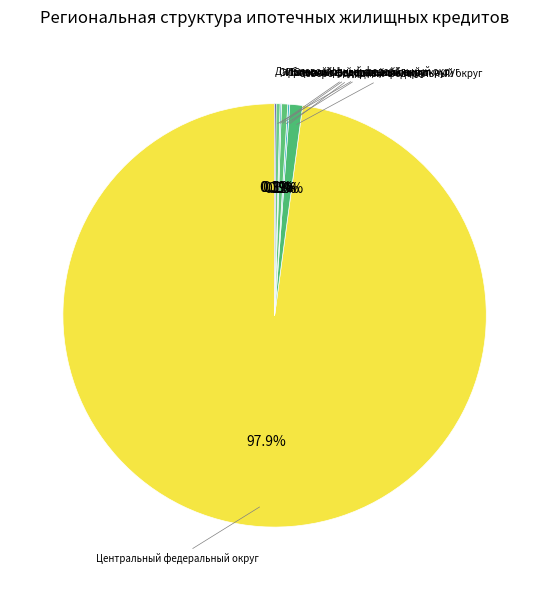

What portion of the pie excludes Северо-Западный федеральный округ?

99.0%